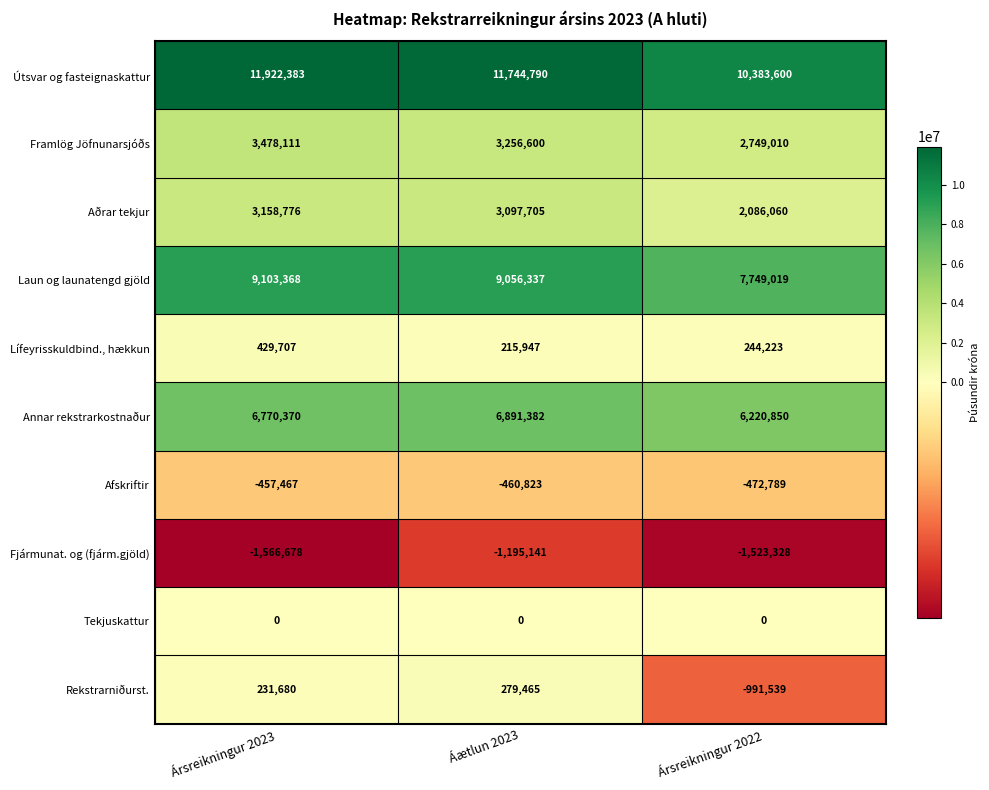

True or false: Útsvar og fasteignaskattur has a value of 16100299 at Áætlun 2023.

False